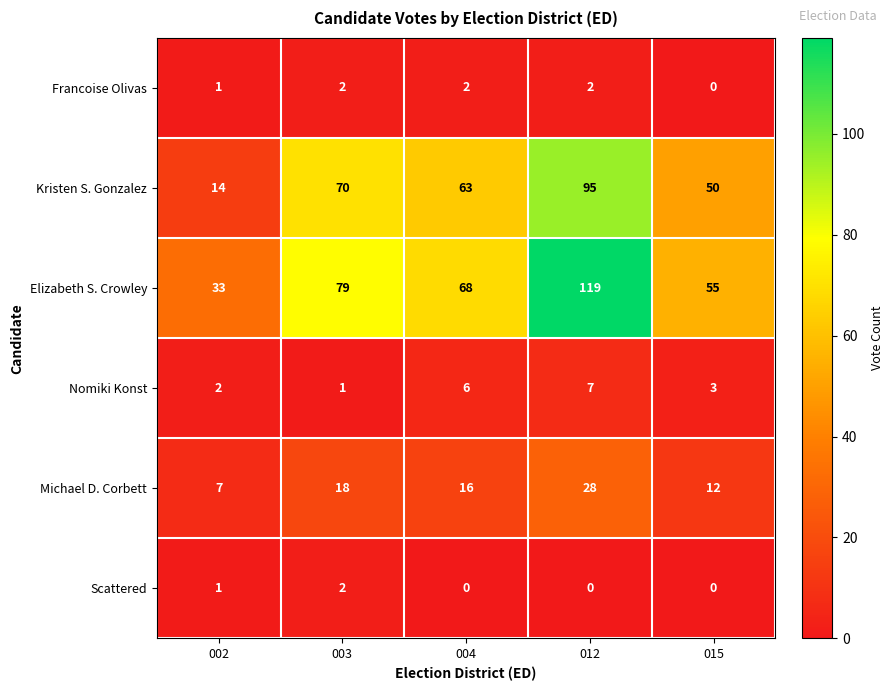

Which series has the widest spread of values?

Elizabeth S. Crowley